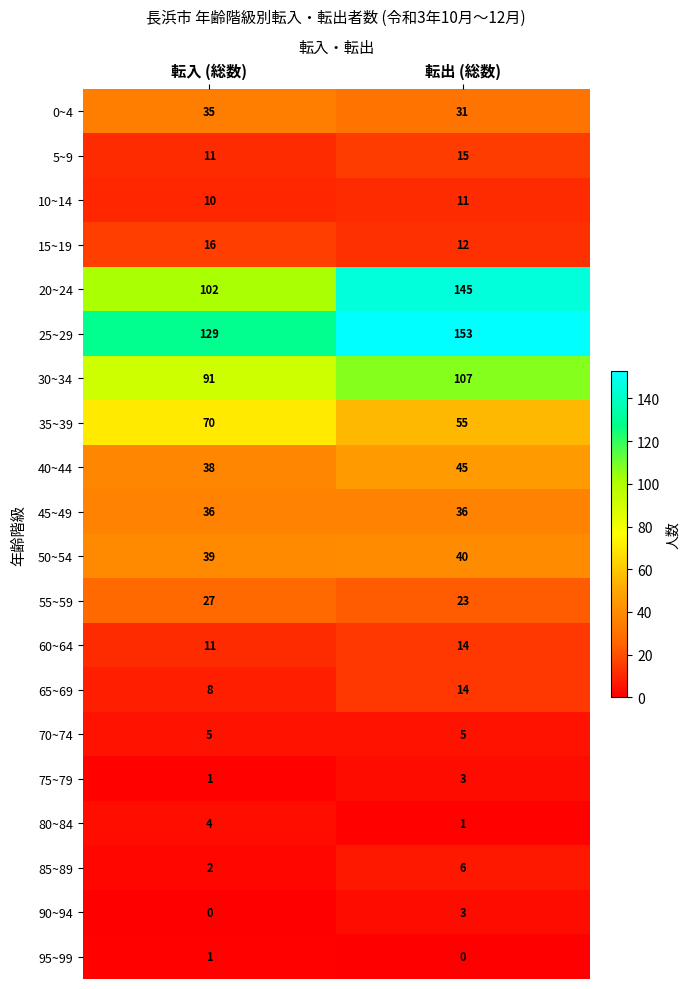

What is the sum of all 5~9 values?

26